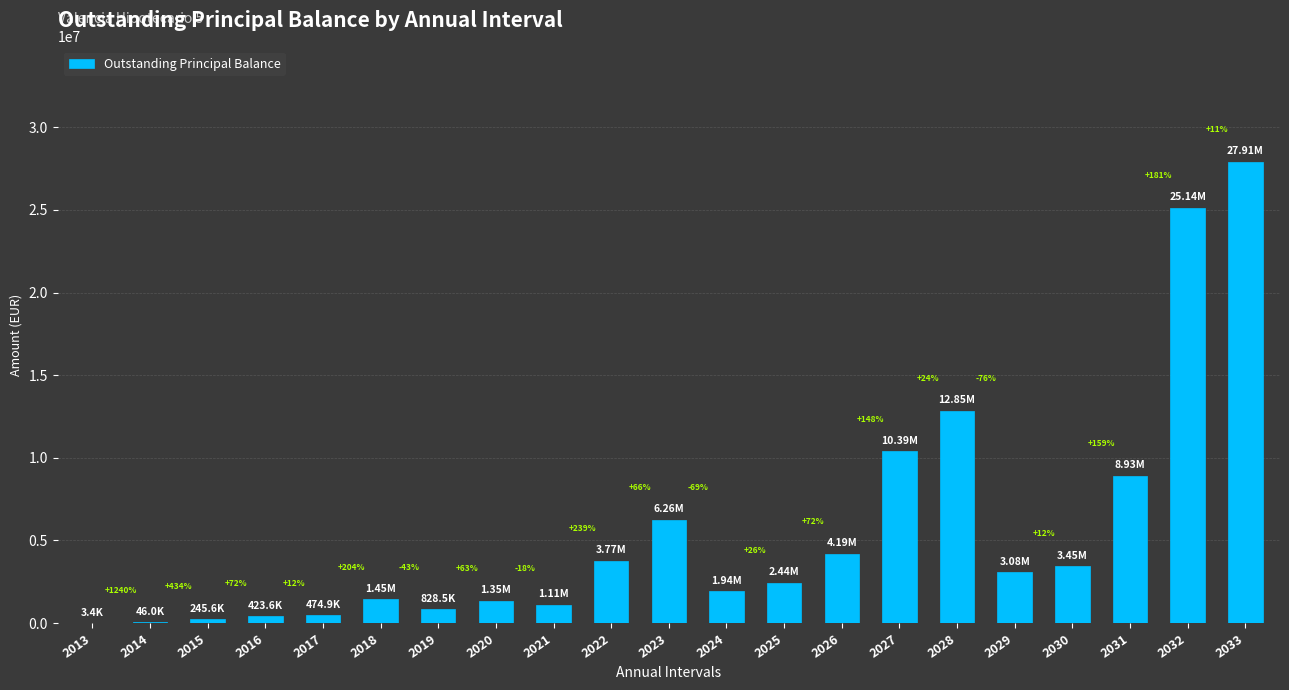

Are the bars horizontal?

No